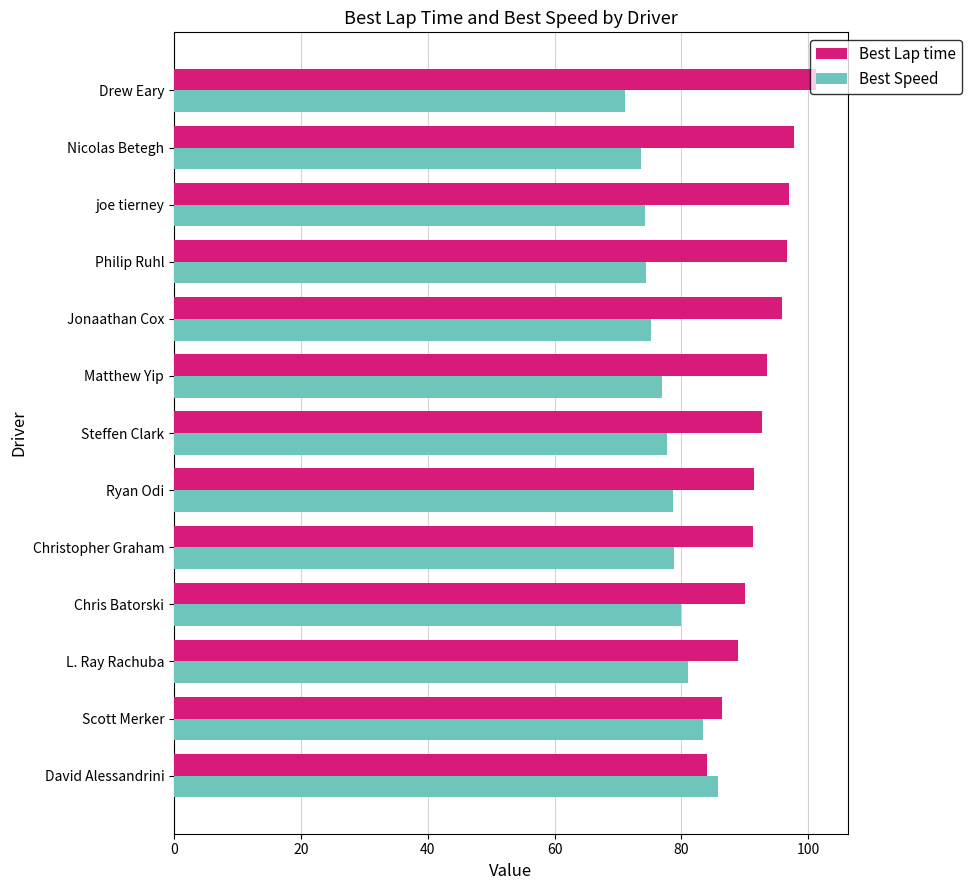

What is the difference between the highest and lowest values at Drew Eary?

30.1